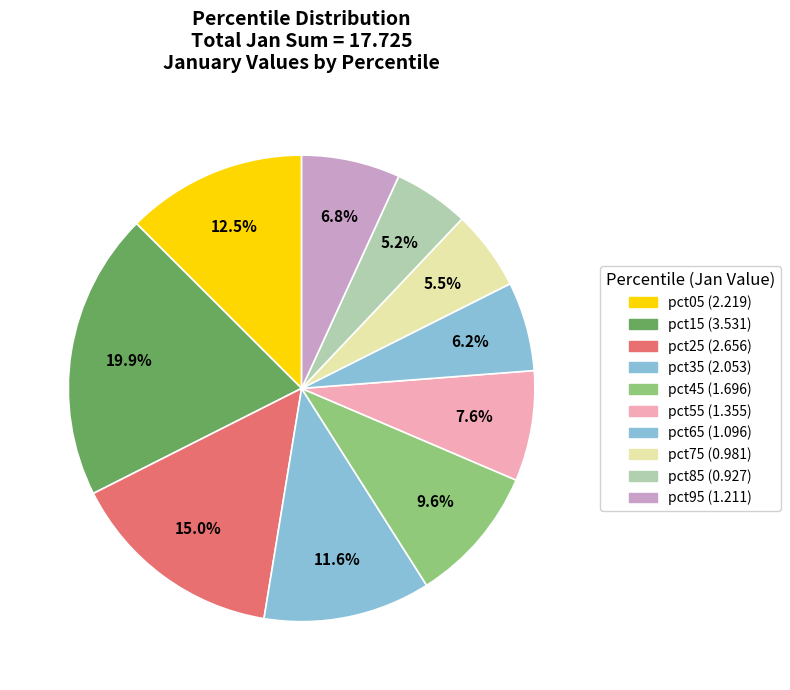

To the nearest percent, what is the difference between the pct65 and pct85 slice percentages?

1%